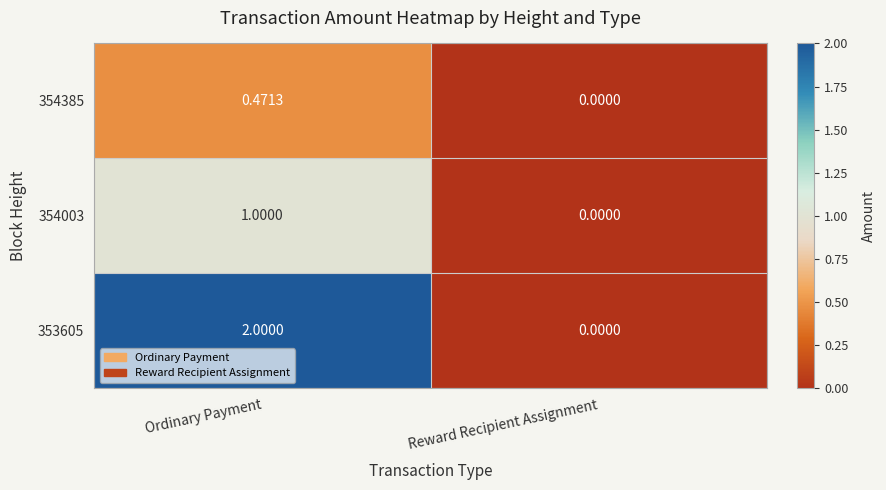

List the series in order of their overall mean, lowest first.

354385, 354003, 353605